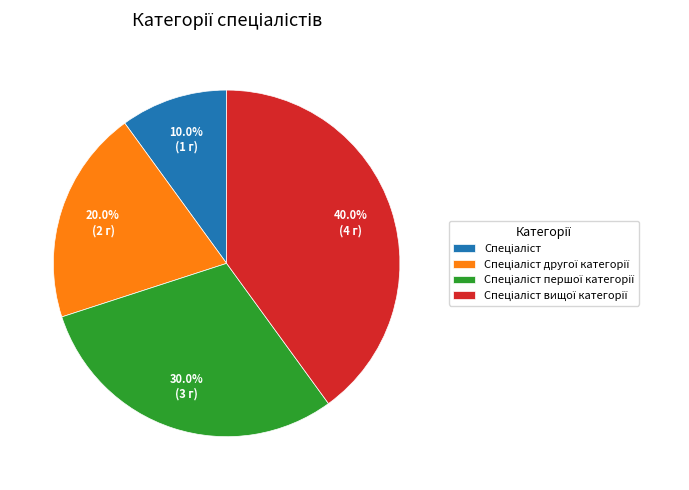

Does any single category account for the majority?

No